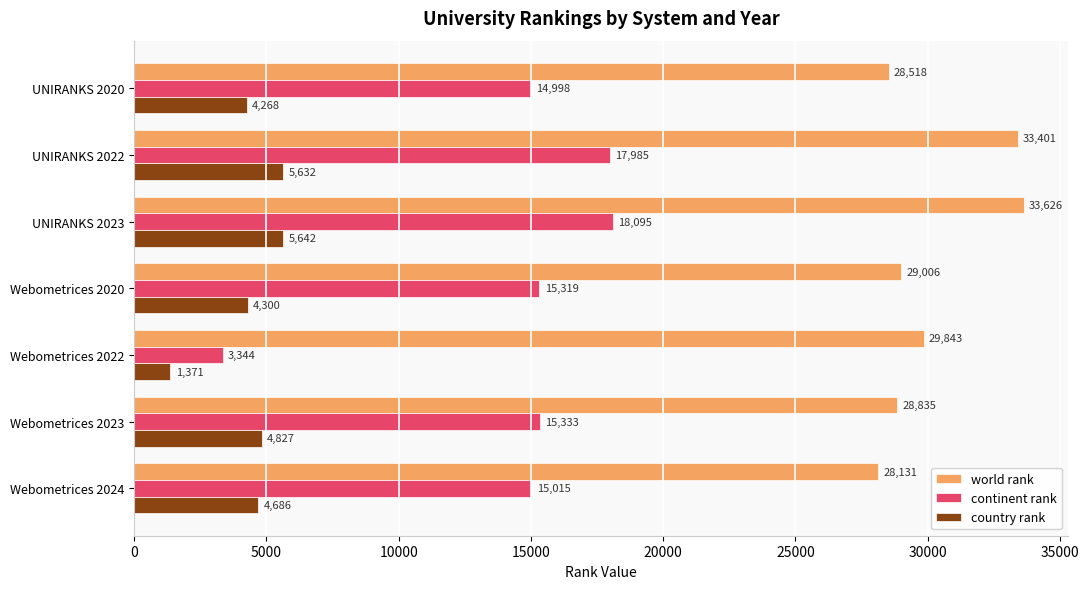

Rank the series by their maximum value, from lowest to highest.

country rank, continent rank, world rank